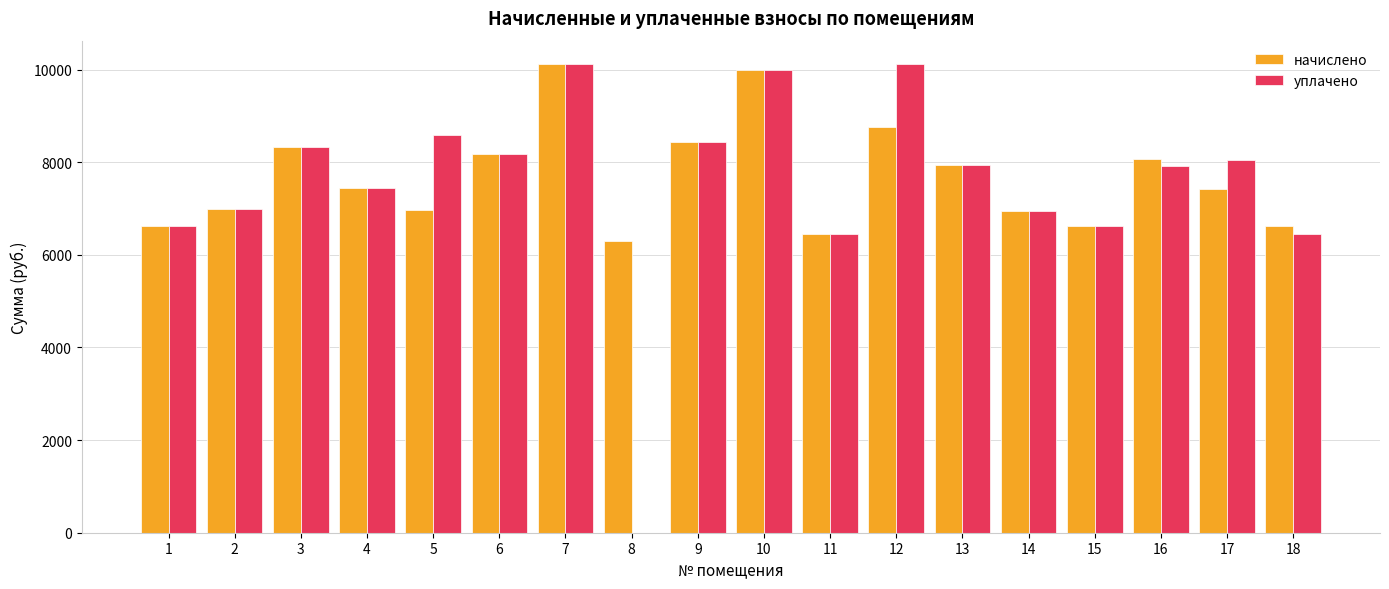

What is the highest value of the уплачено series?

10118.3